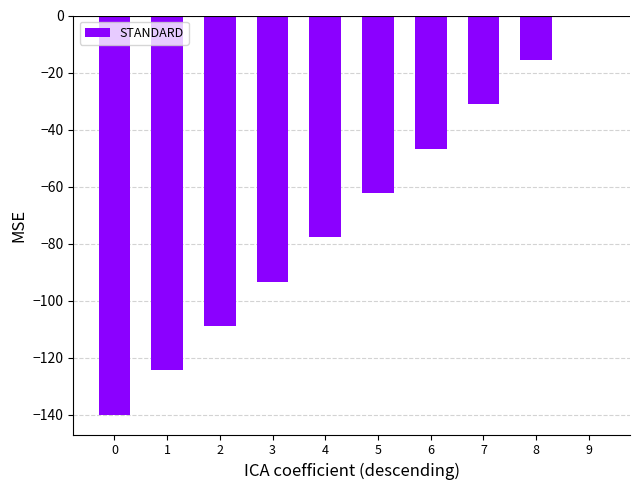

Reading right to left, what are all the values shown in this chart?

0.0	-15.6	-31.1	-46.7	-62.2	-77.8	-93.3	-108.9	-124.4	-140.0